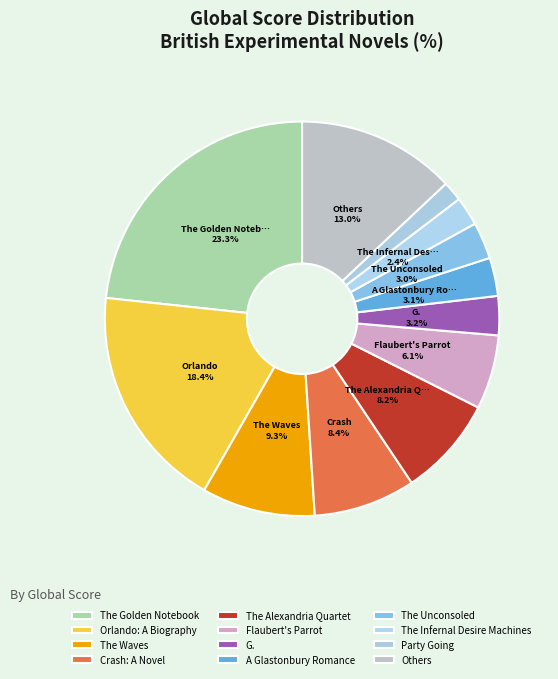

Is The Golden Notebook the majority of the pie?

No